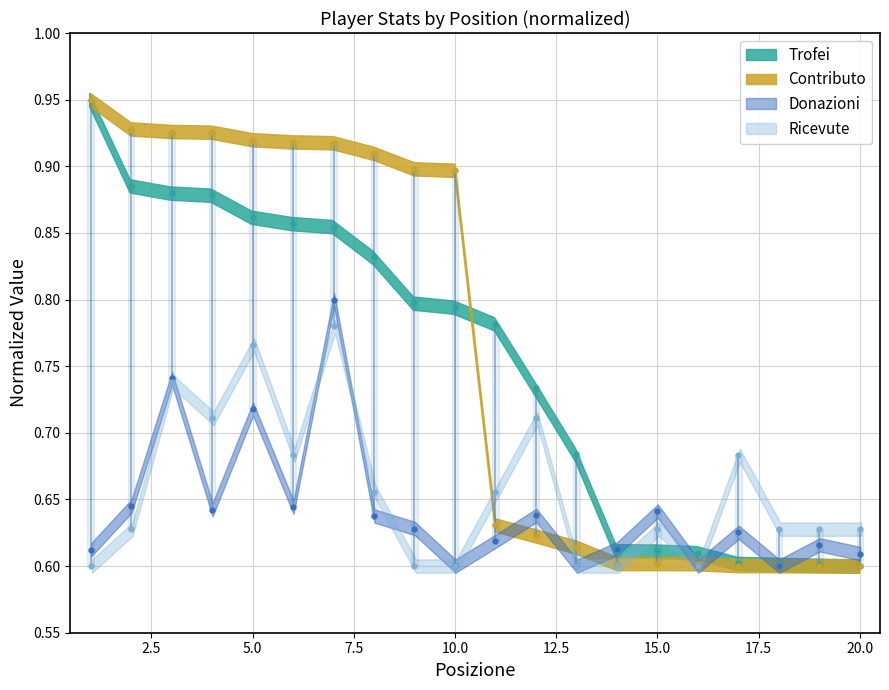

Which series contains the lowest Y value?

Trofei